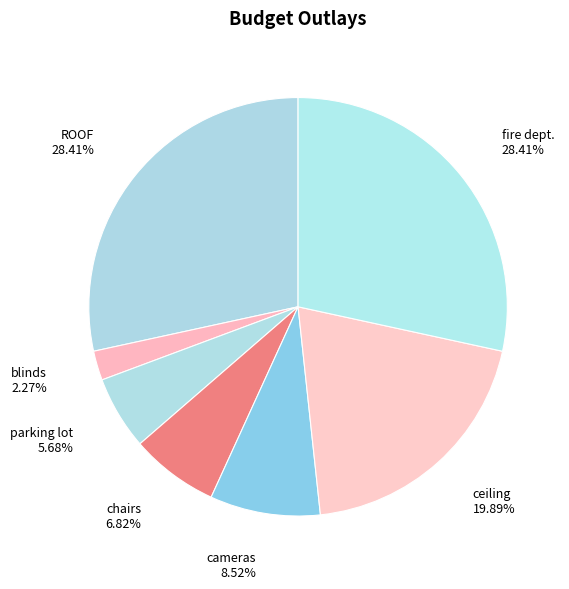

Is blinds the majority of the pie?

No